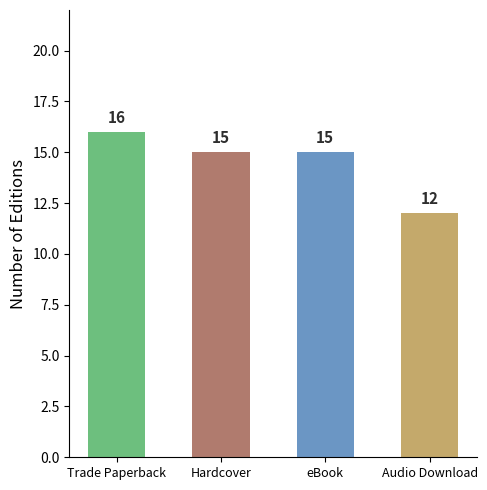

Read the value at Audio Download.

12